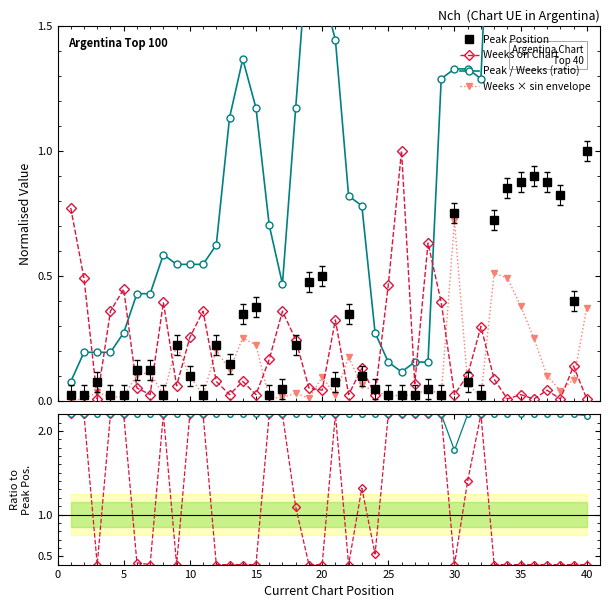

True or false: Peak Position has more than 0 interior local peaks.

True